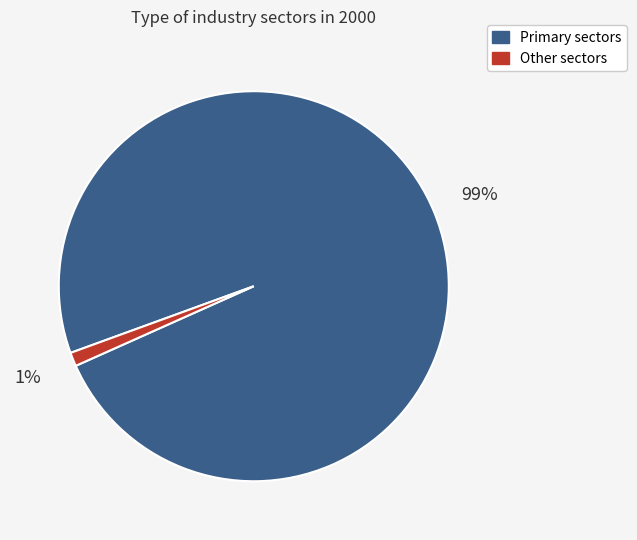

Does any single category account for the majority?

Yes